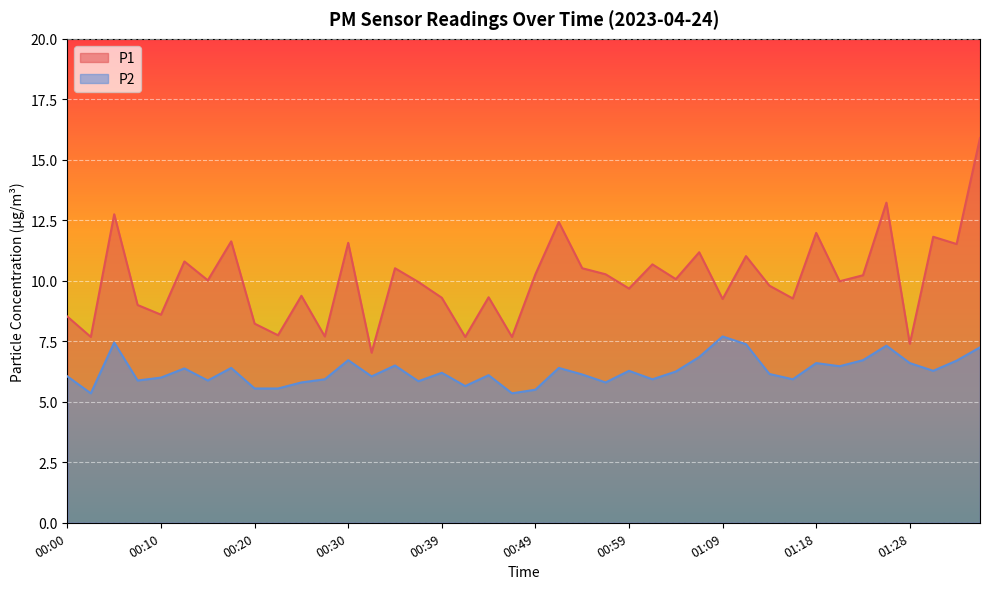

What is the spread (max minus min) of values at 00:52?

6.0